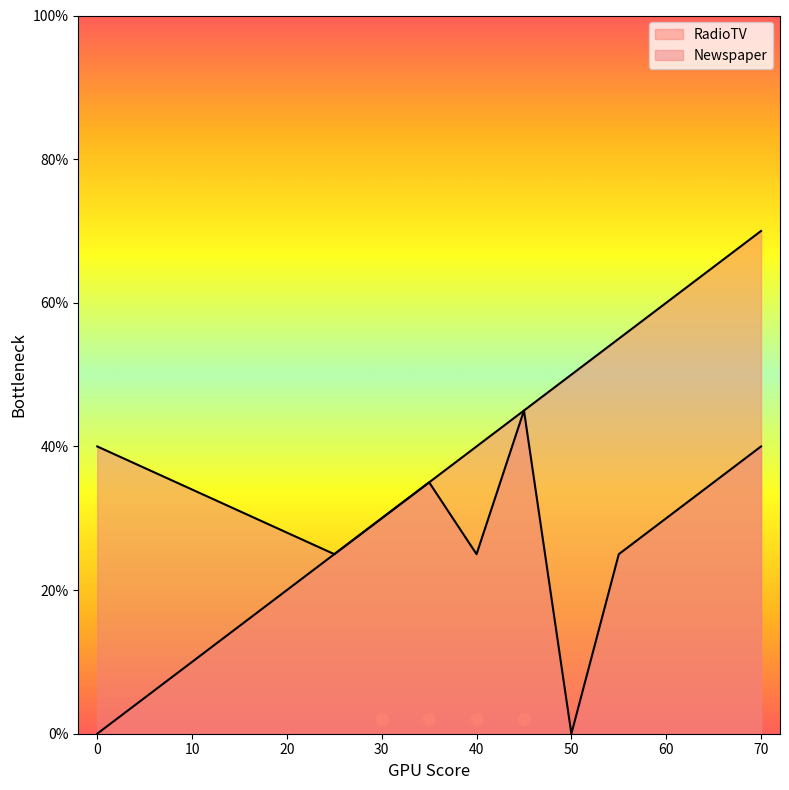

Which series contains the lowest Y value?

RadioTV